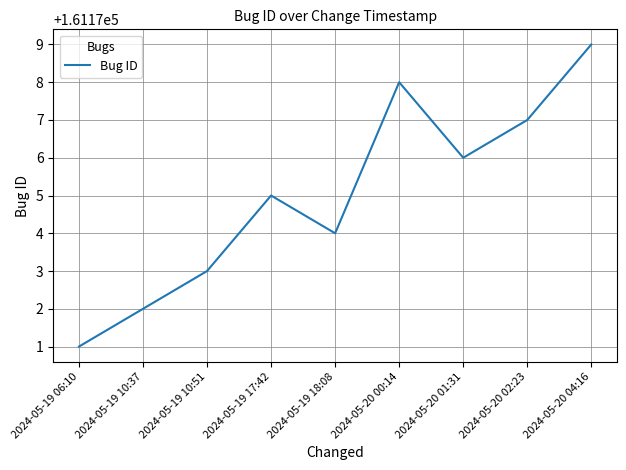

Which label corresponds to the smallest value in the chart?

2024-05-19 06:10